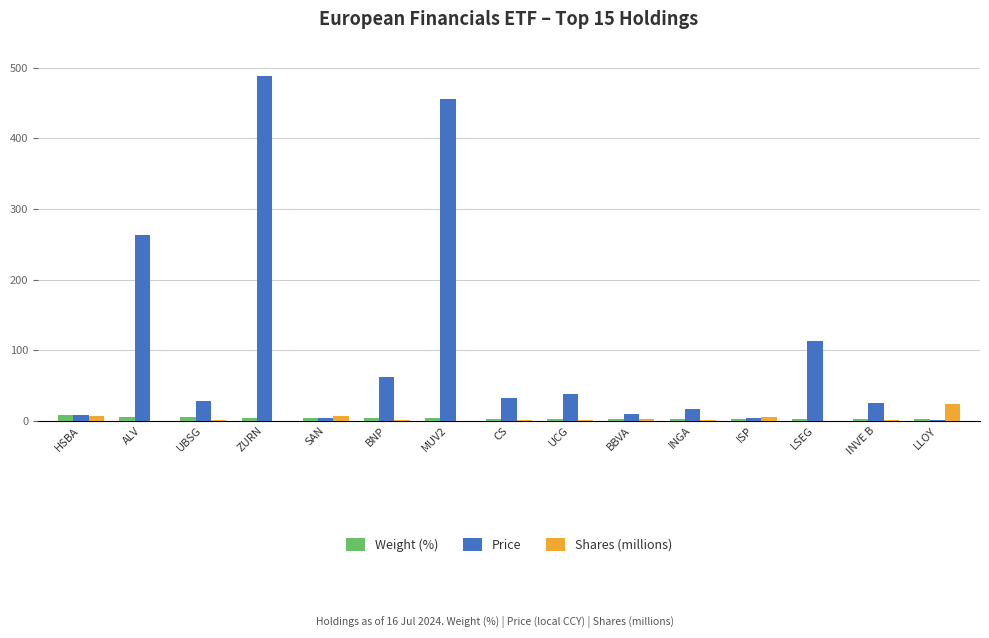

What is the approximate value of Shares (millions) at ALV?

0.2